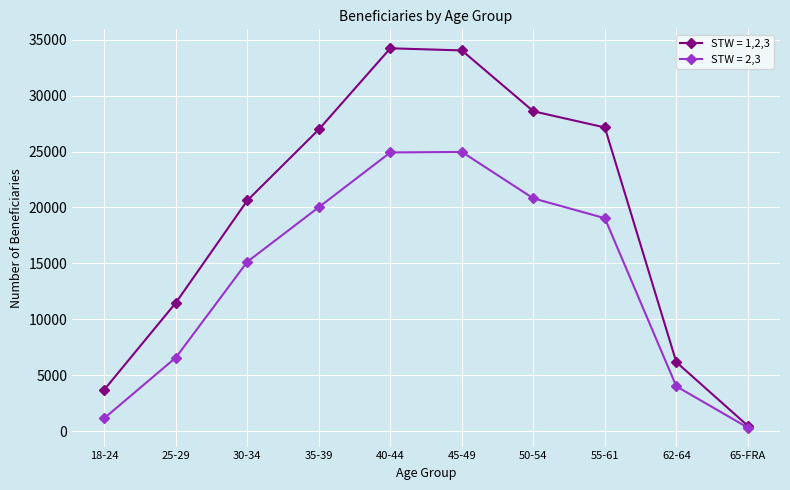

Rank the series by their average value, from lowest to highest.

STW = 2,3, STW = 1,2,3